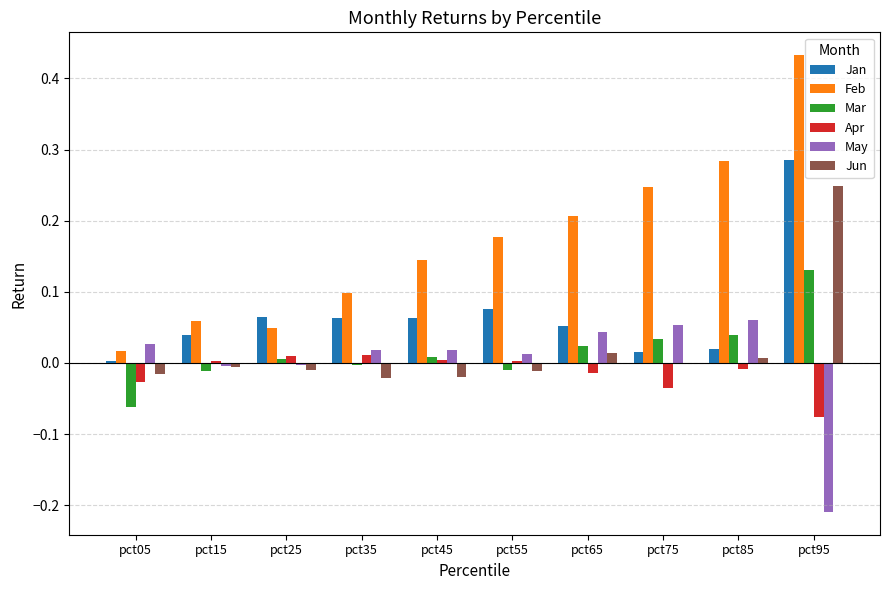

Which series changed the most between pct45 and pct85?

Feb